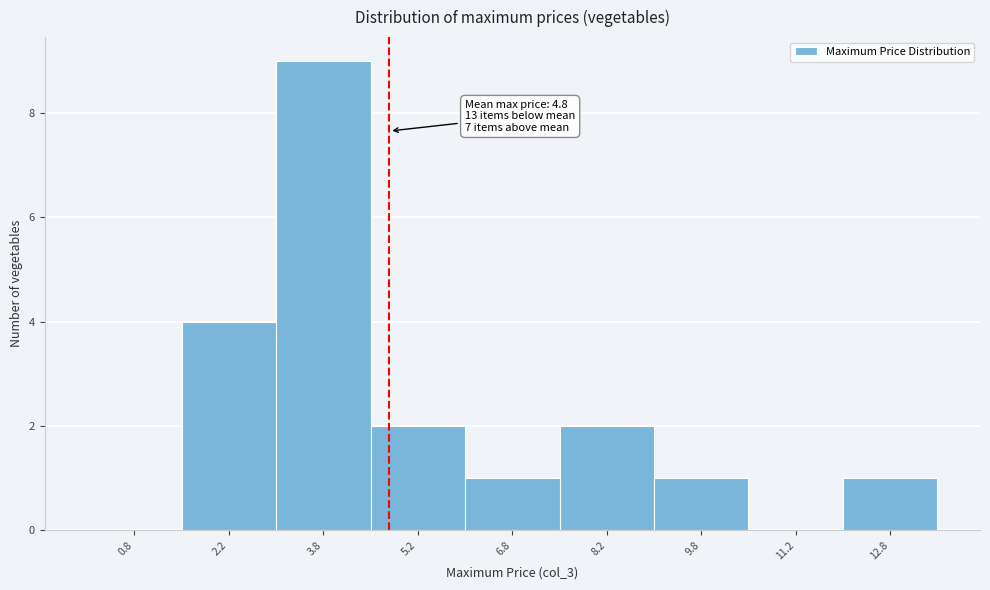

Which range on the x-axis has the tallest bar?

3.0 to 4.5